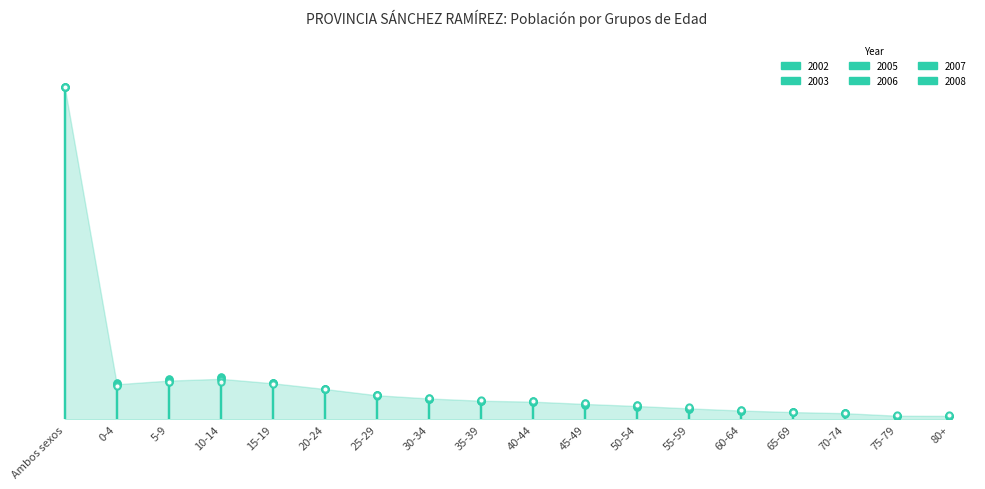

Is the value of 2008 at 25-29 greater than the value of 2002 at 20-24?

No